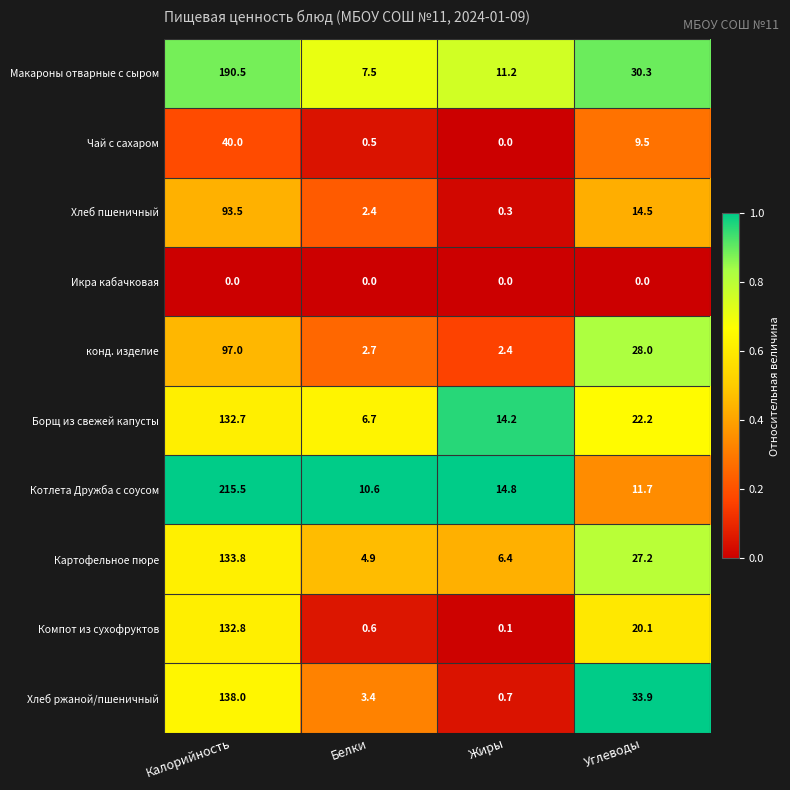

Which series has the largest total across all categories?

Котлета Дружба с соусом